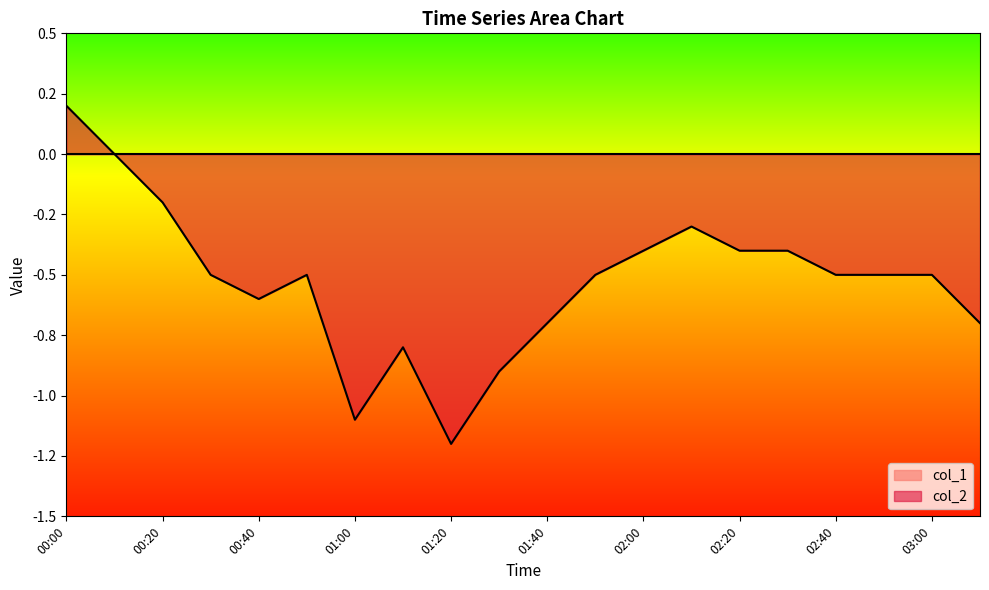

What is the label of the 12th point from the left?

01:50